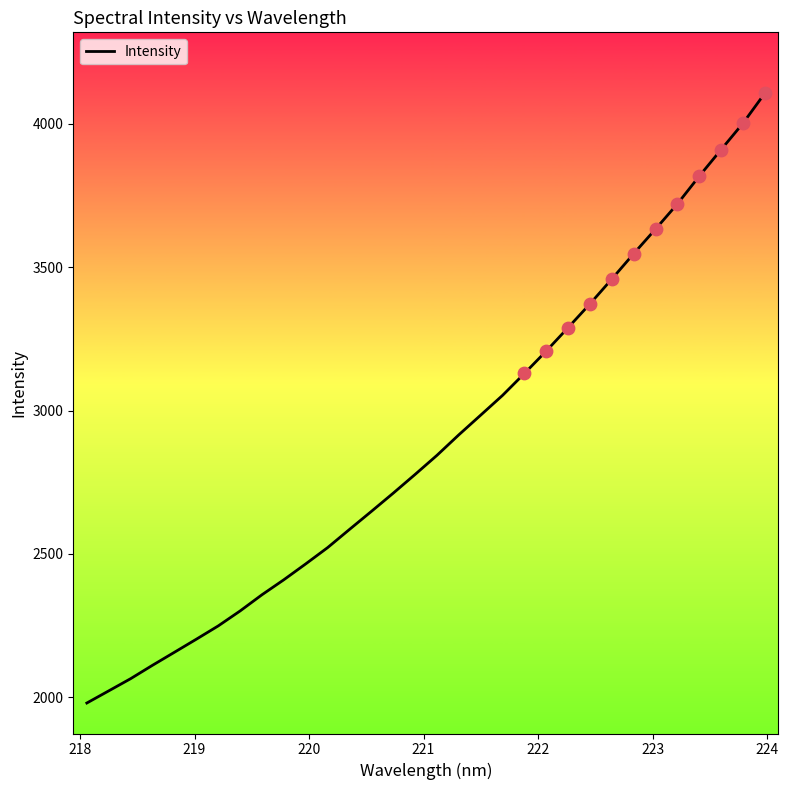

What is the maximum value shown in the chart?

4107.0